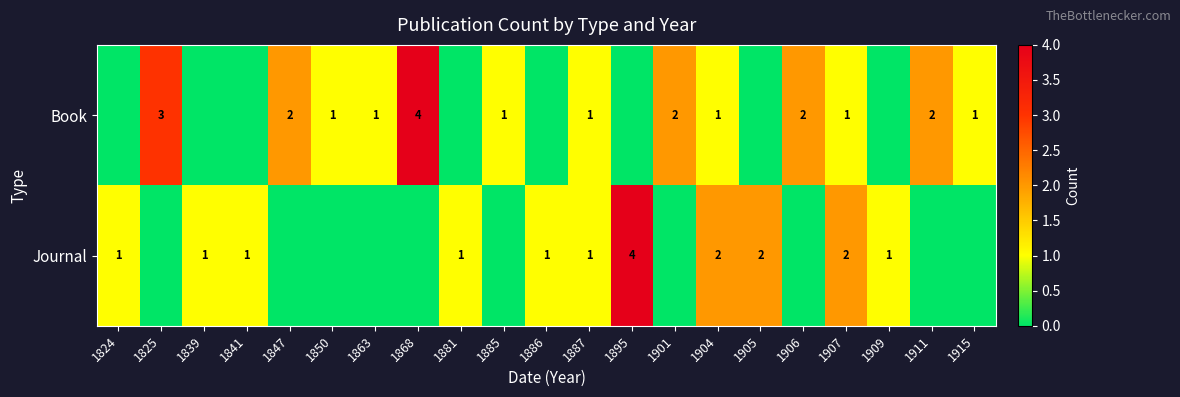

Is it true that Book equals 1 at 1901?

False